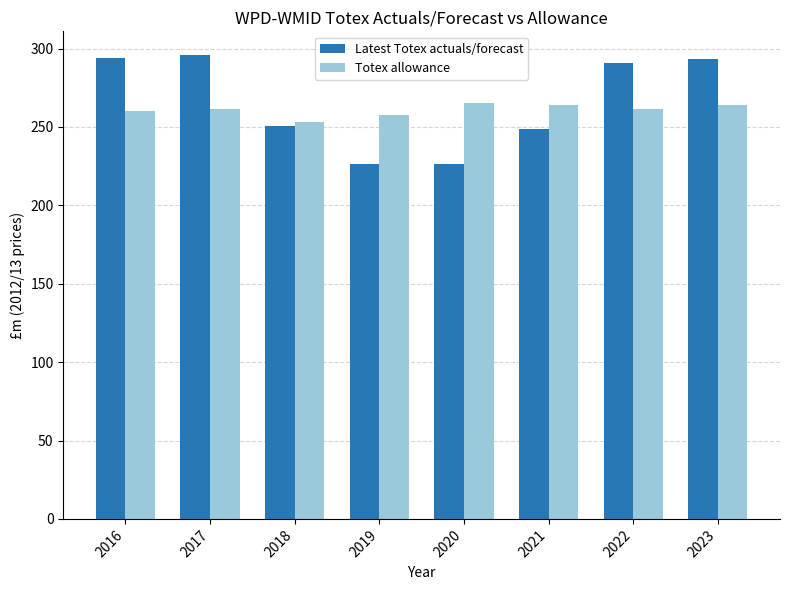

List the series in order of their peak value, lowest first.

Totex allowance, Latest Totex actuals/forecast